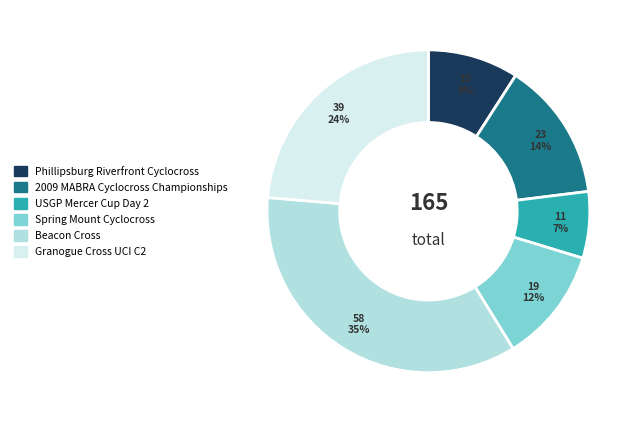

Is the sum of Beacon Cross and 2009 MABRA Cyclocross Championships greater than half?

No